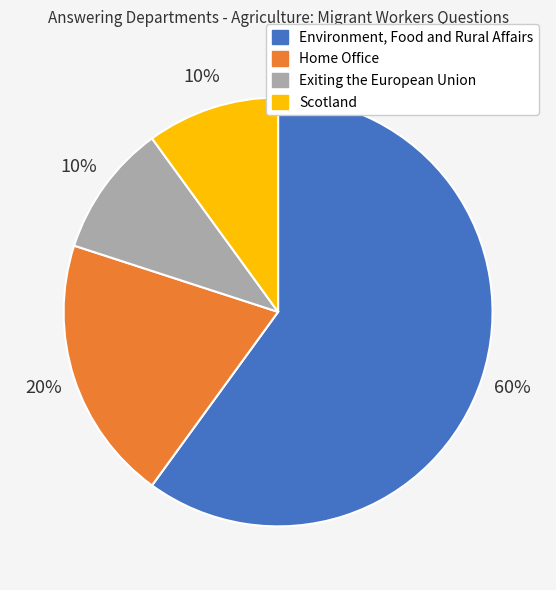

What percentage is the Environment, Food and Rural Affairs slice, to the nearest percent?

60%